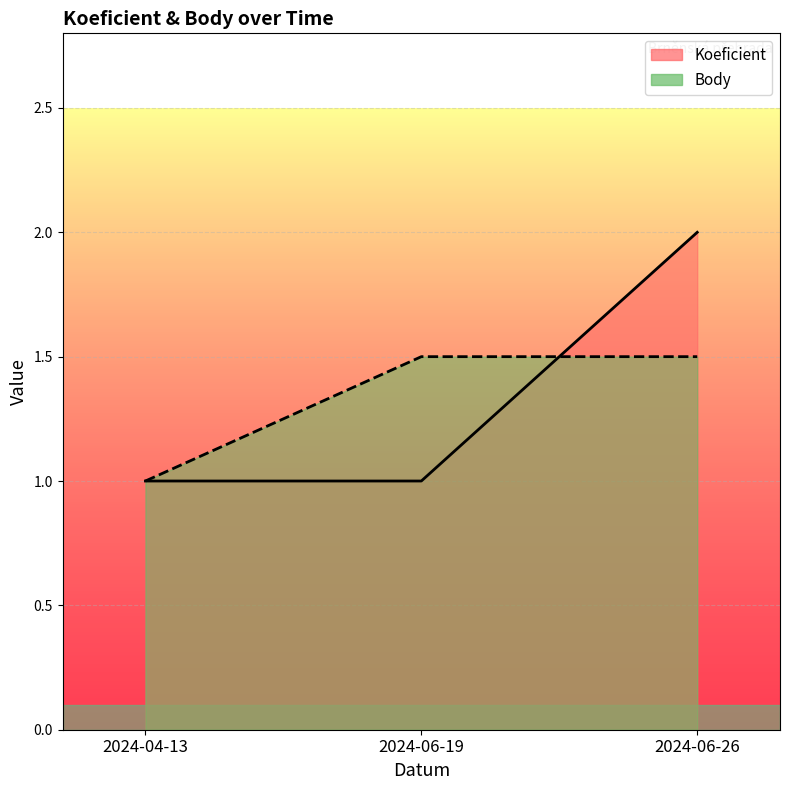

What is the difference between the Koeficient values at 2024-06-19 and 2024-06-26?

1.0